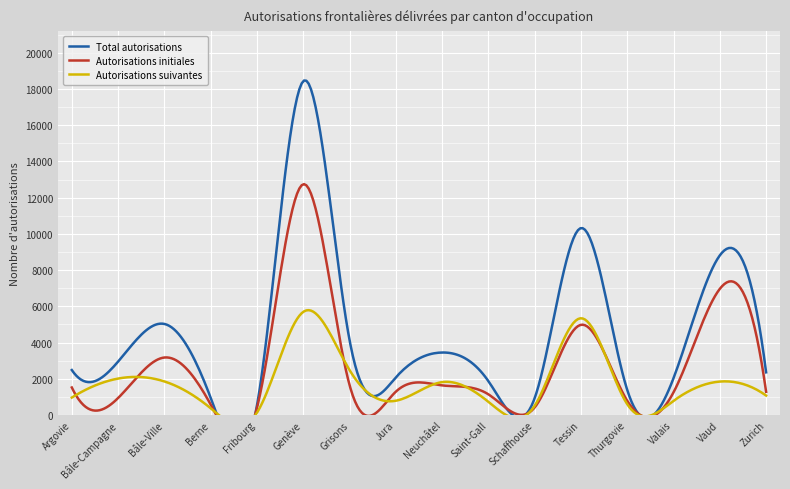

What is the sum of all Autorisations suivantes values?

26986